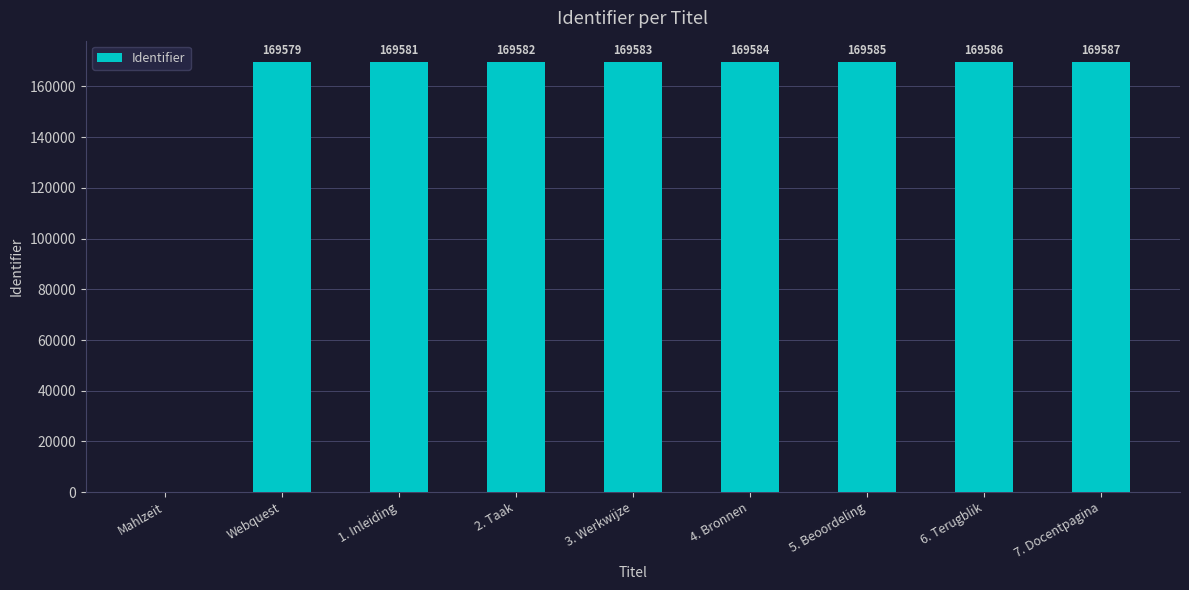

Reading left to right, what are all the values shown in this chart?

Mahlzeit=0	Webquest=169579	1. Inleiding=169581	2. Taak=169582	3. Werkwijze=169583	4. Bronnen=169584	5. Beoordeling=169585	6. Terugblik=169586	7. Docentpagina=169587